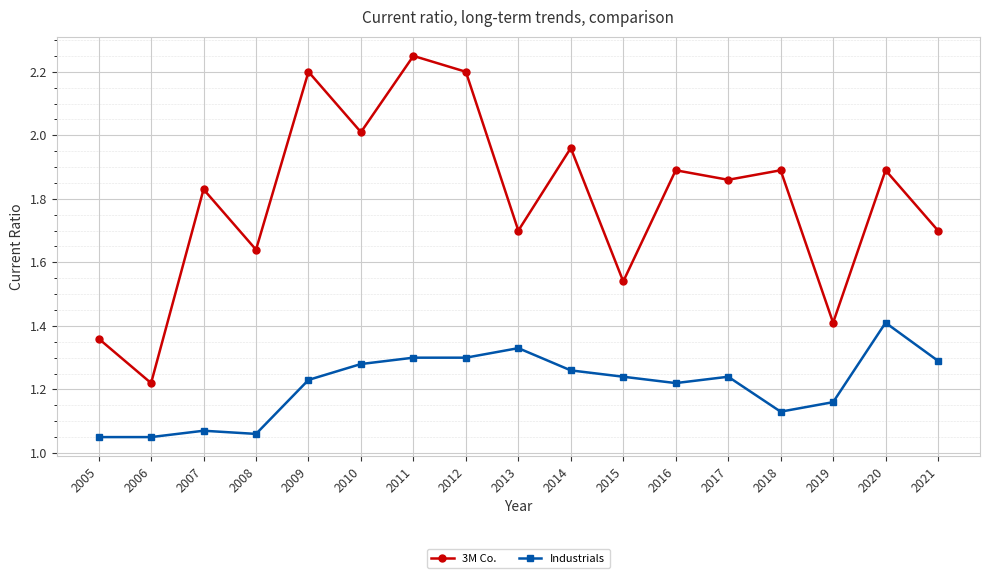

In 3M Co., how many points are higher than both neighbors (excluding endpoints)?

7